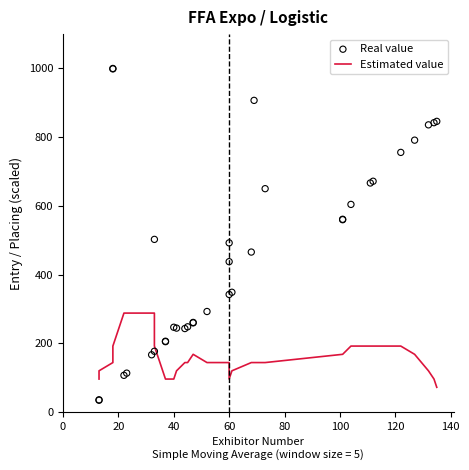

Which series contains the highest Y value?

Real value